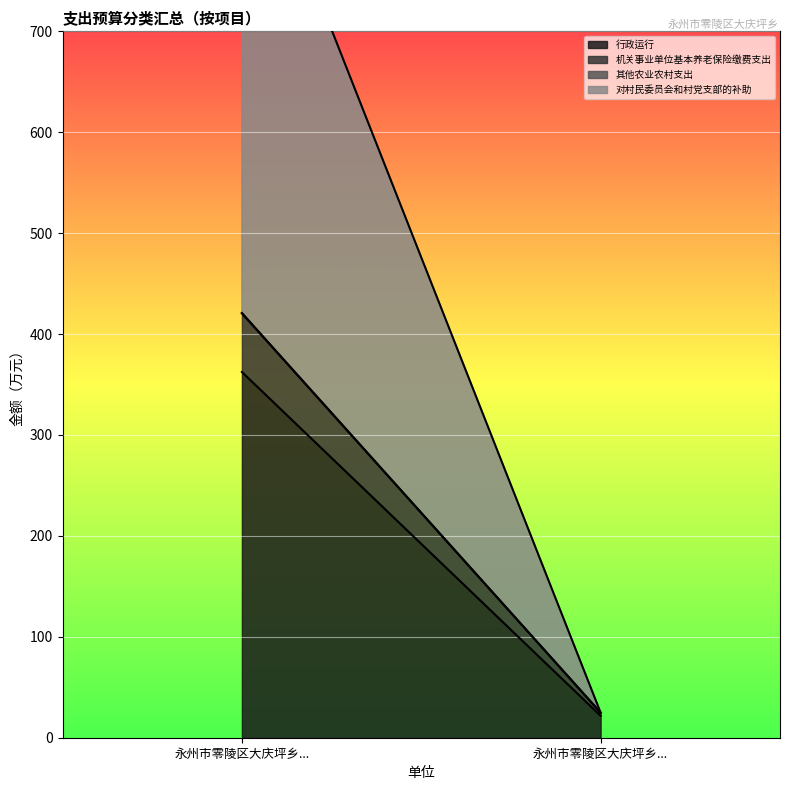

The value of 对村民委员会和村党支部的补助 at 永州市零陵区大庆坪乡人民政府 is 506.2. True or false?

True